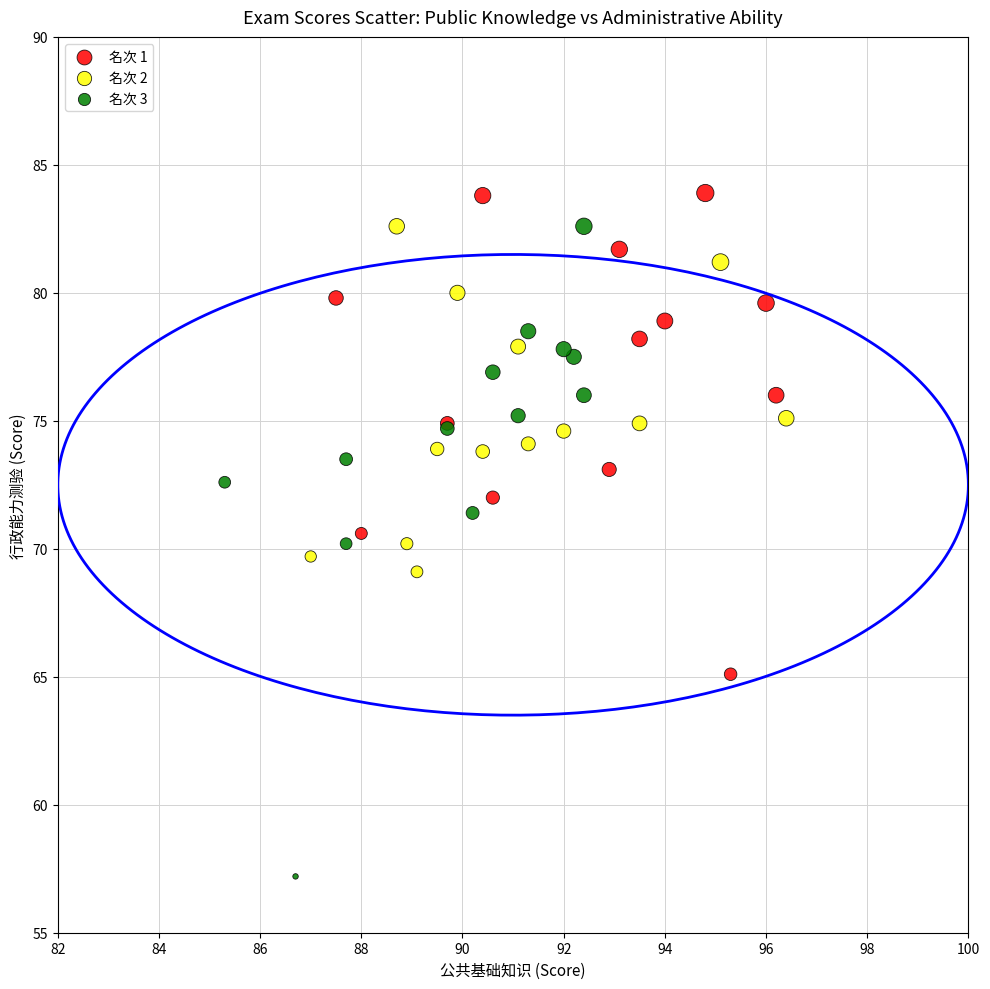

Which series contains the lowest Y value?

名次 3